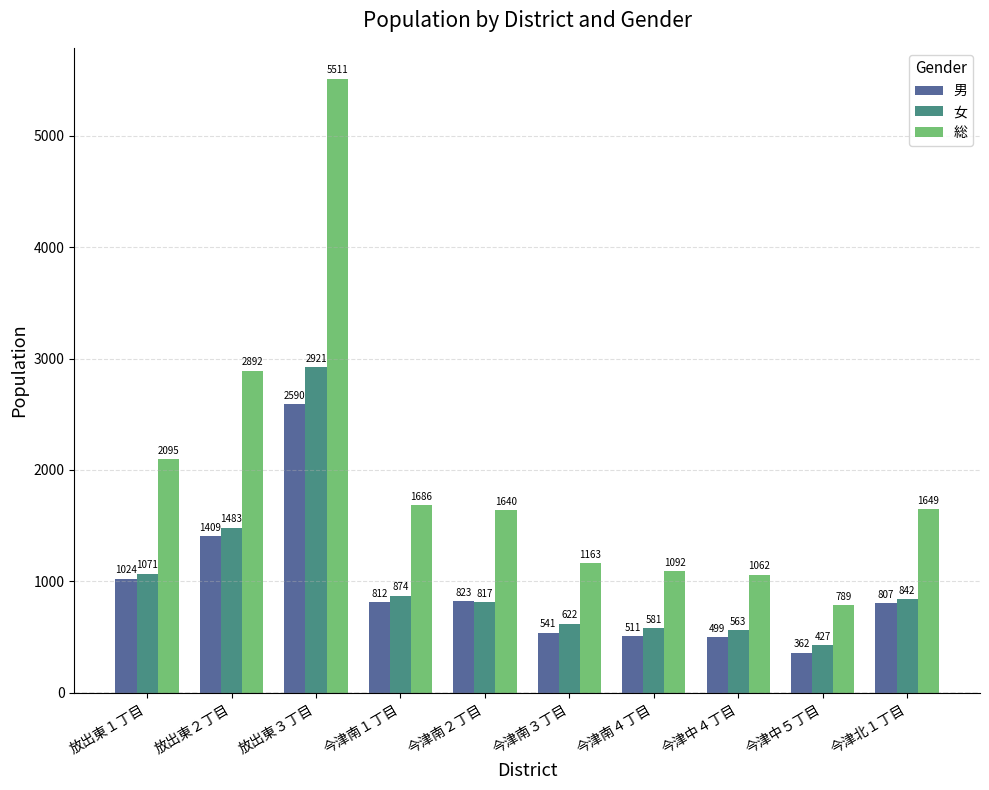

What is the difference between the 総 values at 放出東２丁目 and 今津南１丁目?

1206